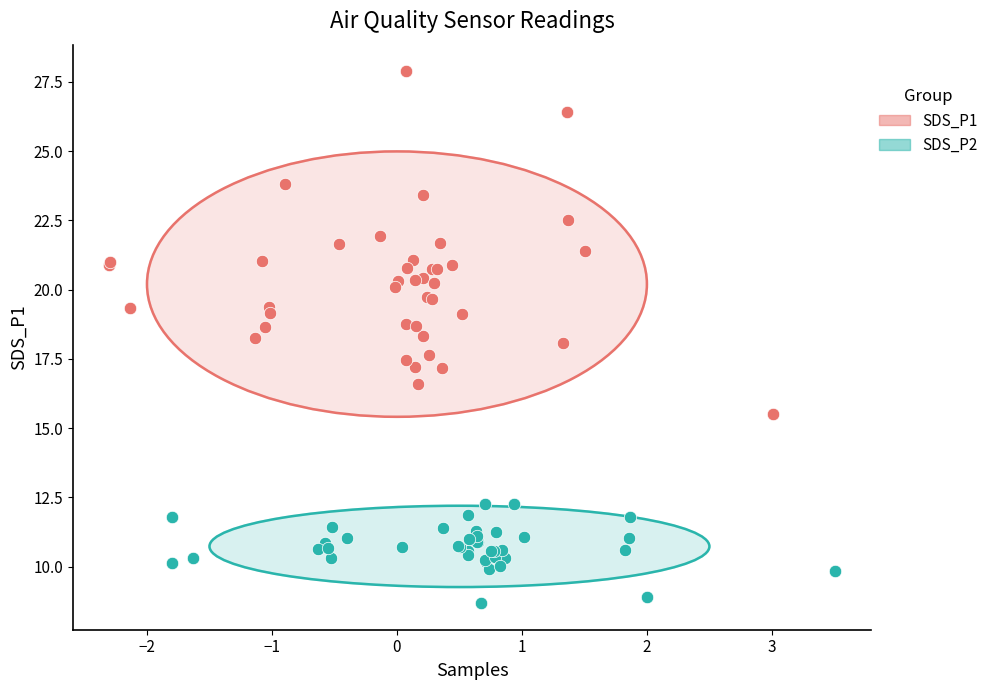

Which series has the widest spread of Y values?

SDS_P1